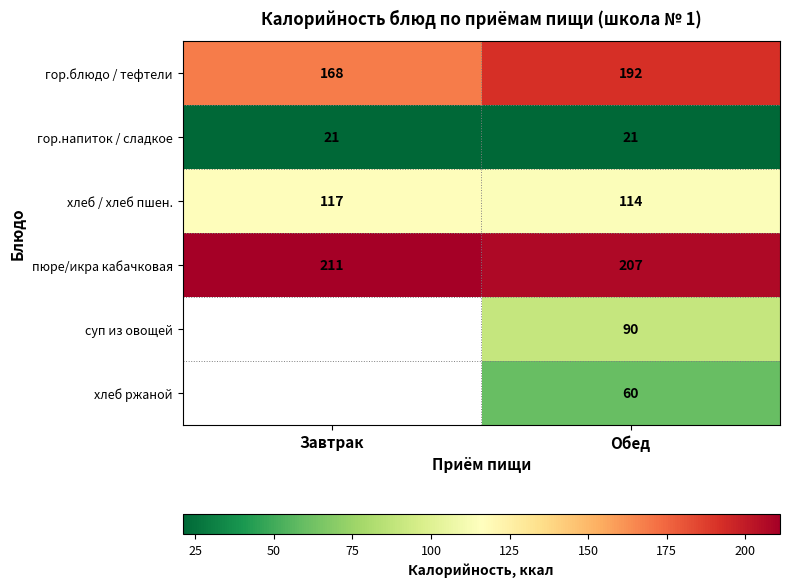

At which label does хлеб / хлеб пшен. reach its minimum?

Обед